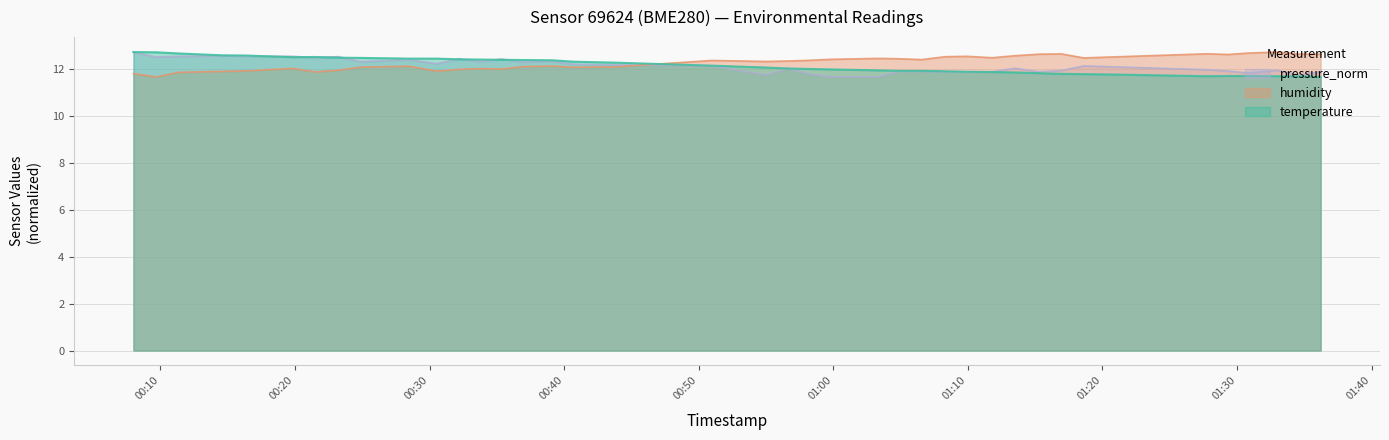

True or false: humidity has a value of 8.2 at 2022-09-09T00:30:32.

False